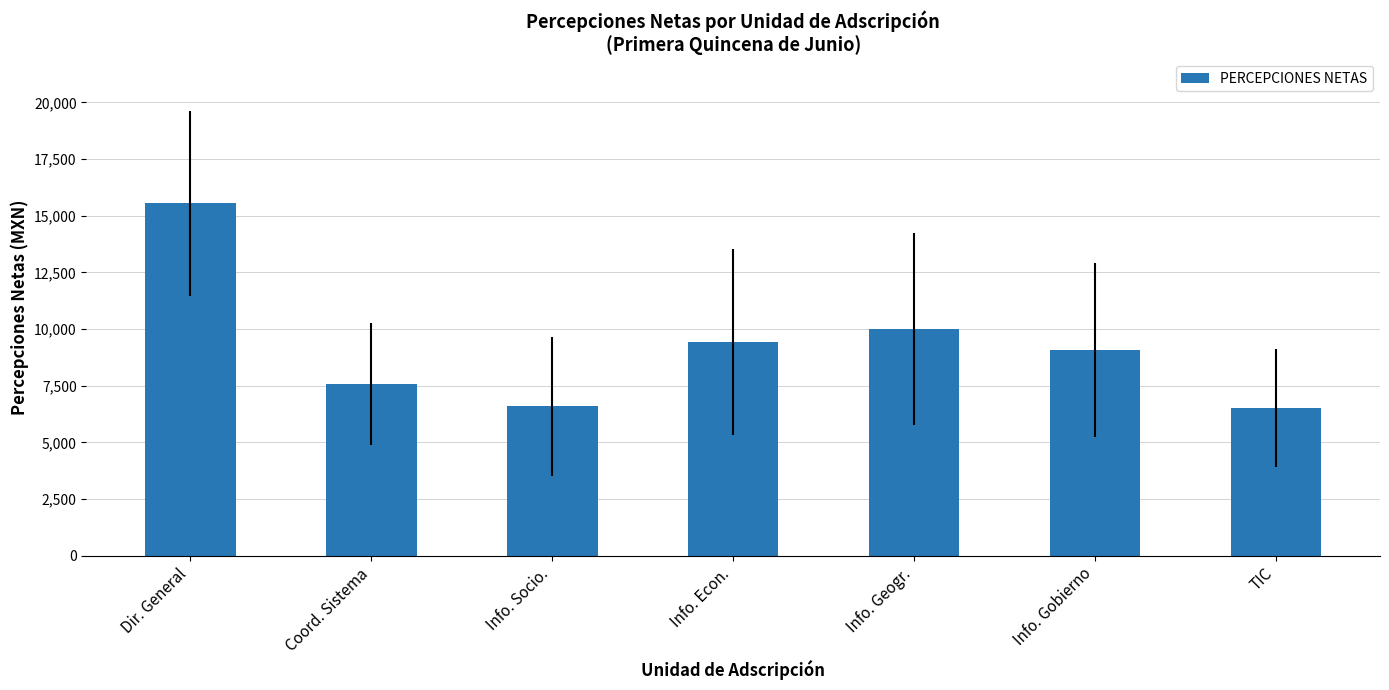

Approximately how many times larger is the value at Dir. General compared to TIC?

2.4